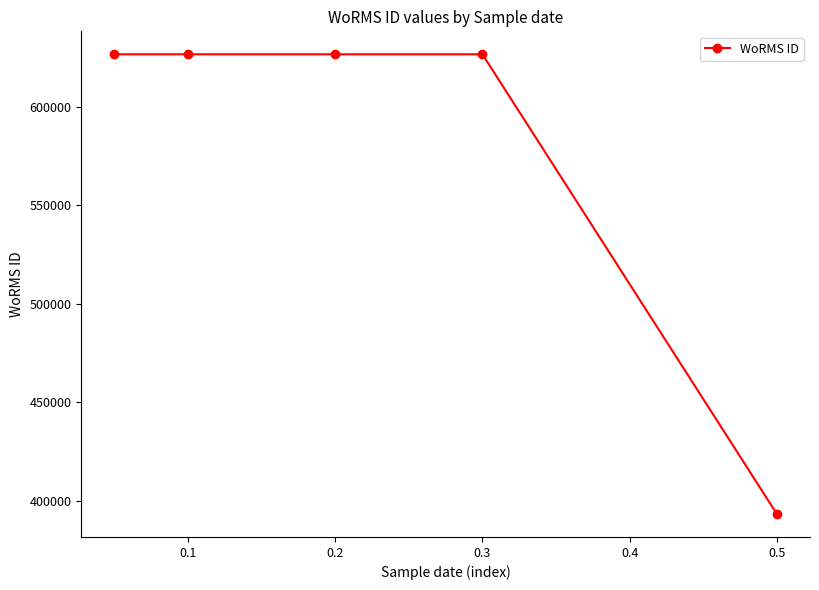

What is the minimum value shown in the chart?

393172